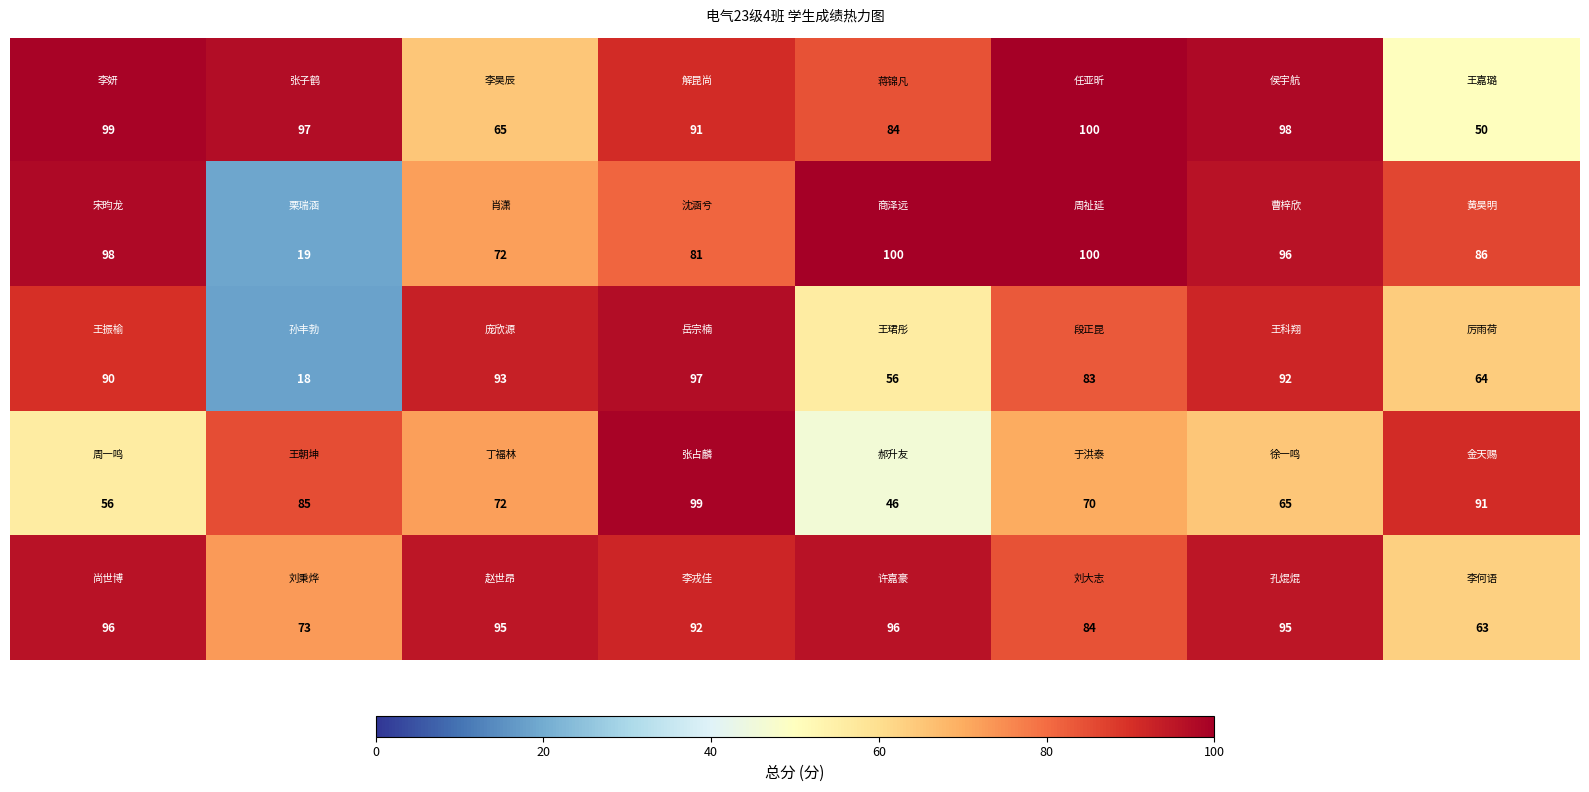

At how many categories does at least one series exceed 77?

8